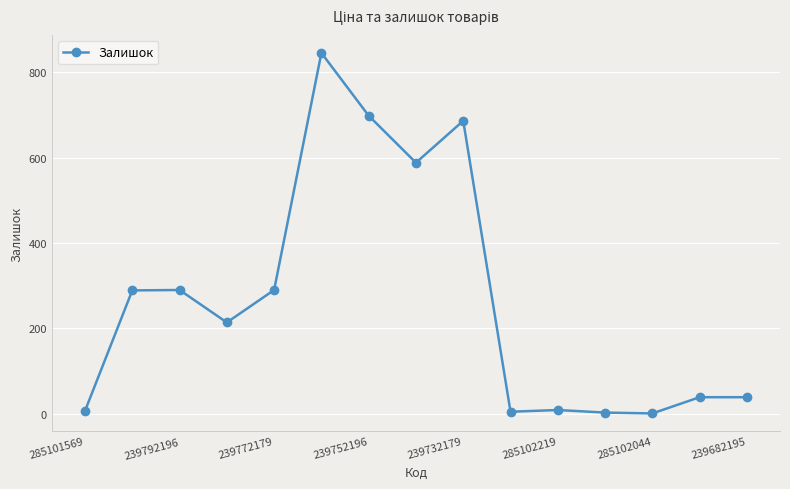

What is the maximum value shown in the chart?

845